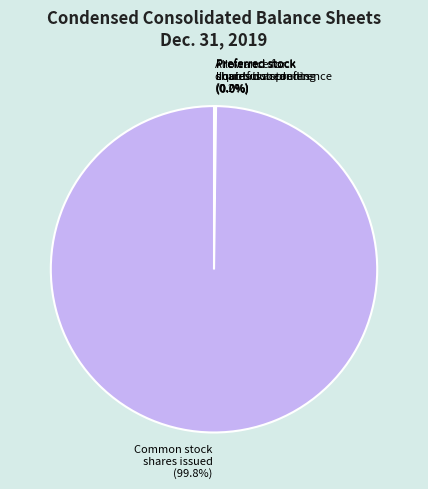

How much of the chart is everything except Common stock shares issued (99.8%)?

0.2%